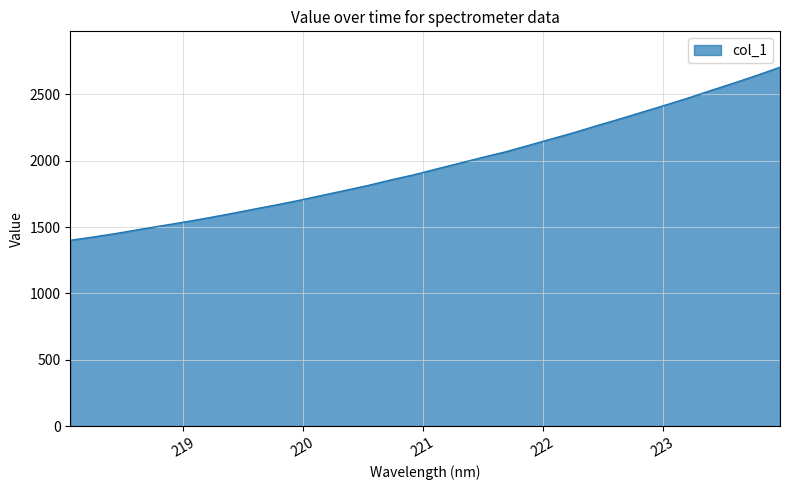

What is the maximum value shown in the chart?

2703.7